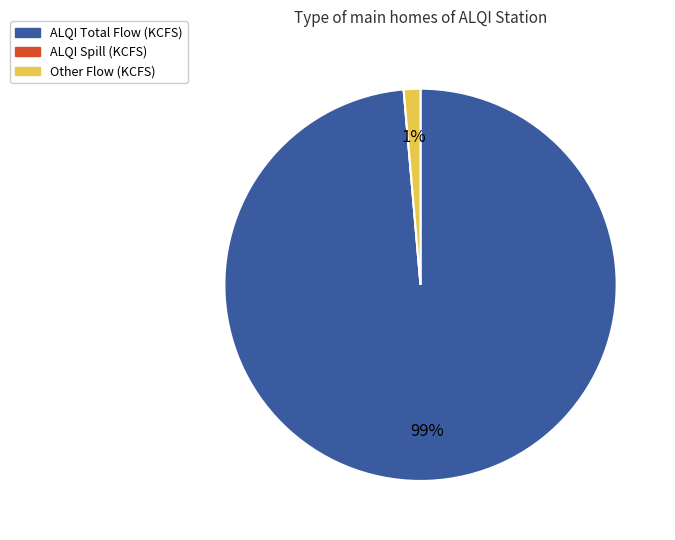

To the nearest percent, what is the difference between the largest and smallest slice percentages?

99%